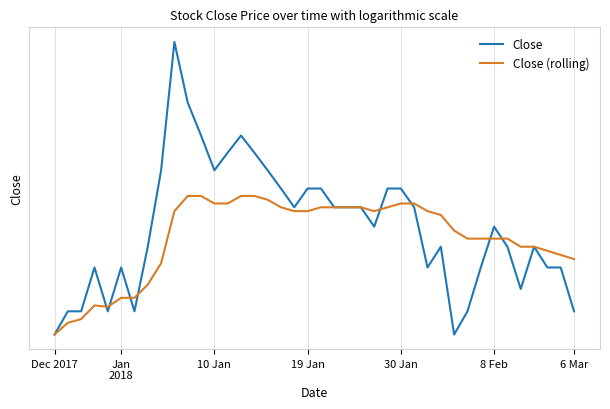

What are all the series names shown in the legend?

Close, Close (rolling)